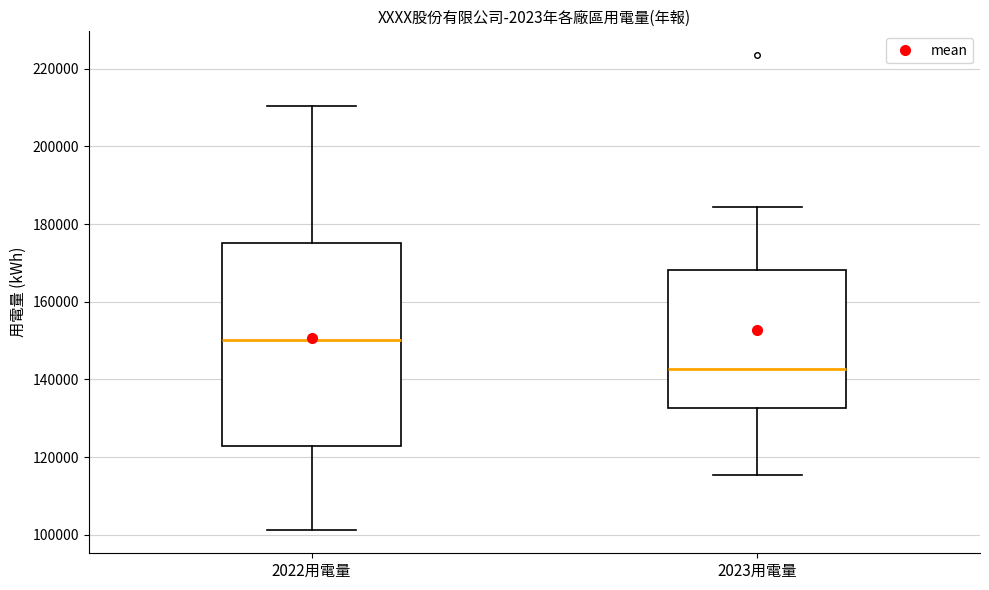

Comparing the boxes themselves (not the whiskers), which one is the tallest?

2022用電量